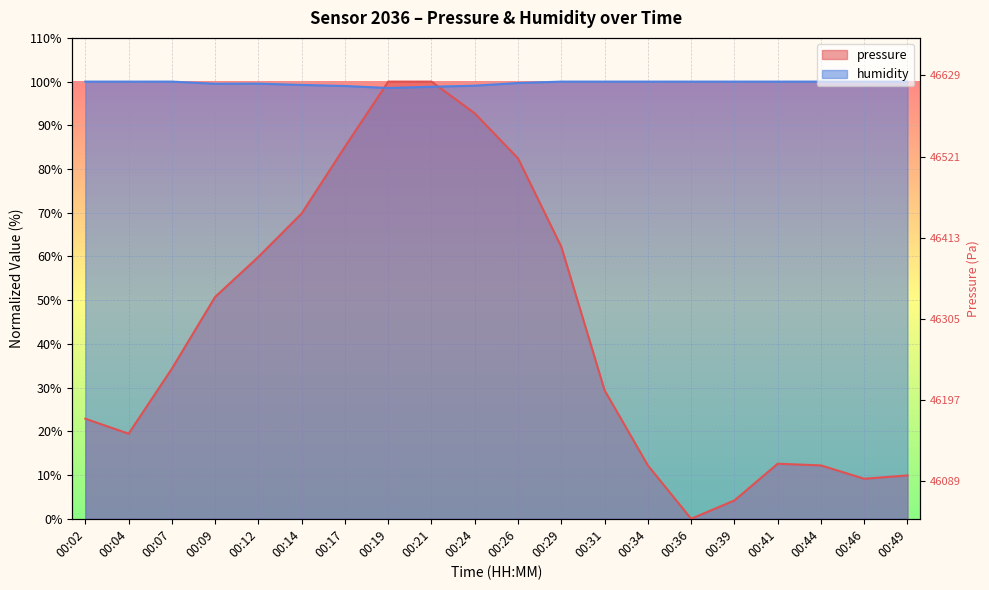

Which series ends up on top after the final intersection of pressure and humidity?

humidity